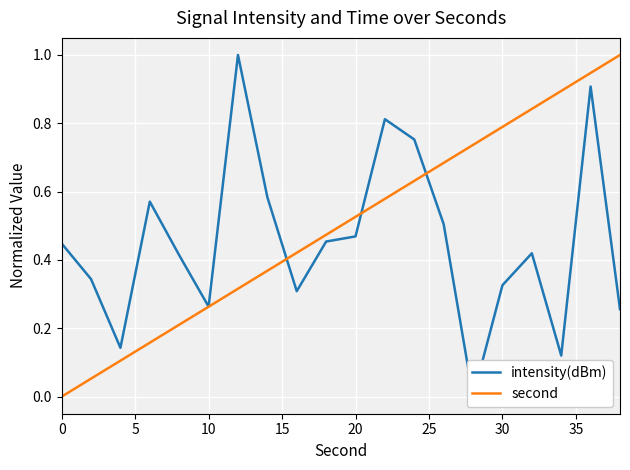

What is the value of the intensity(dBm) point at the 9th from the left?

0.3